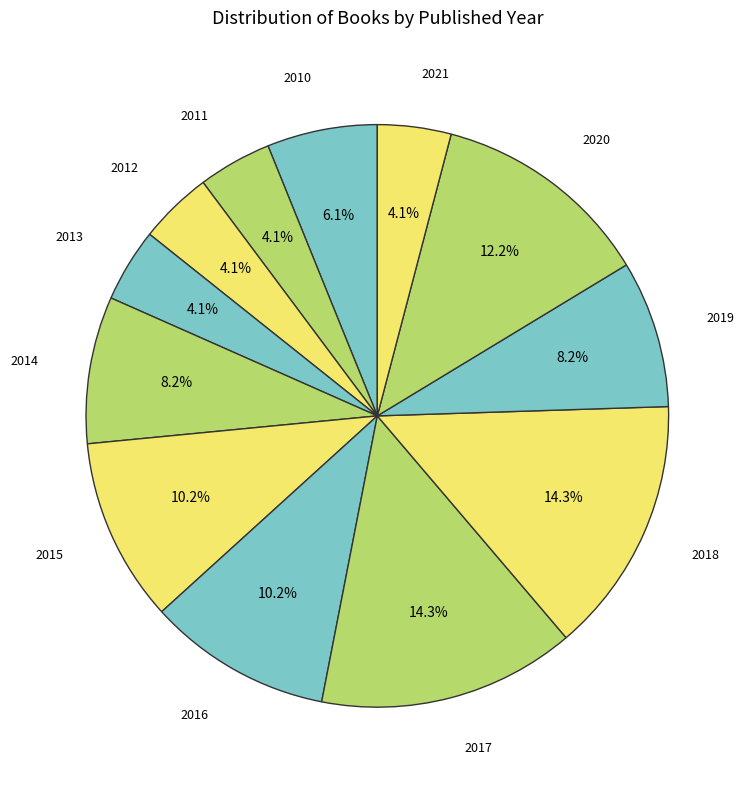

Does any single category account for the majority?

No